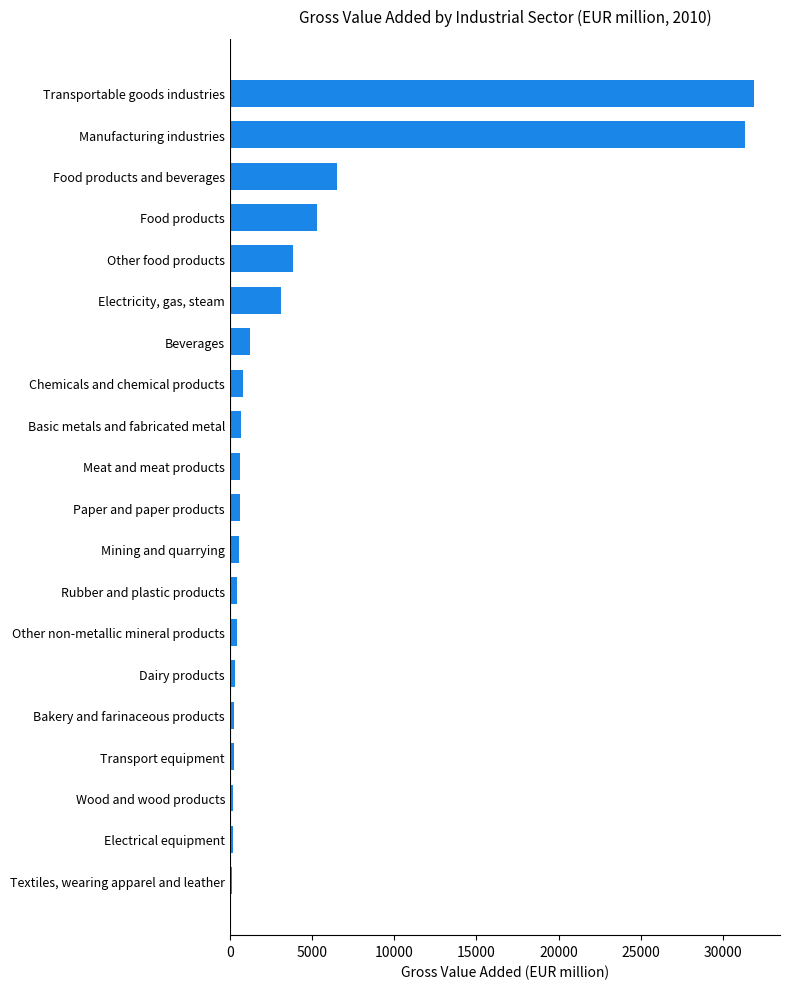

What is the average value?

4431.1